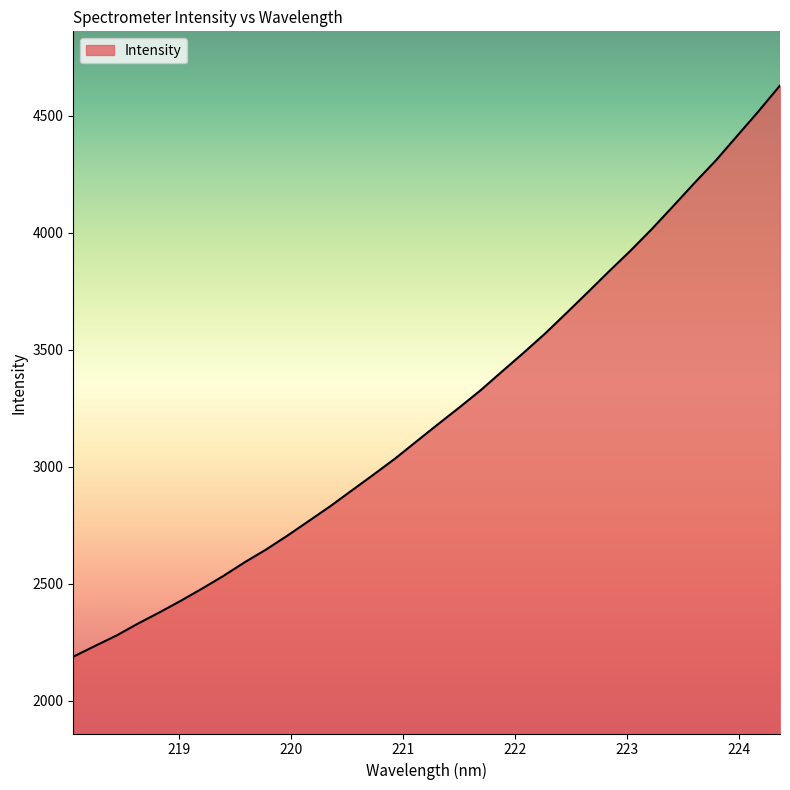

What is the greatest value displayed?

4629.1